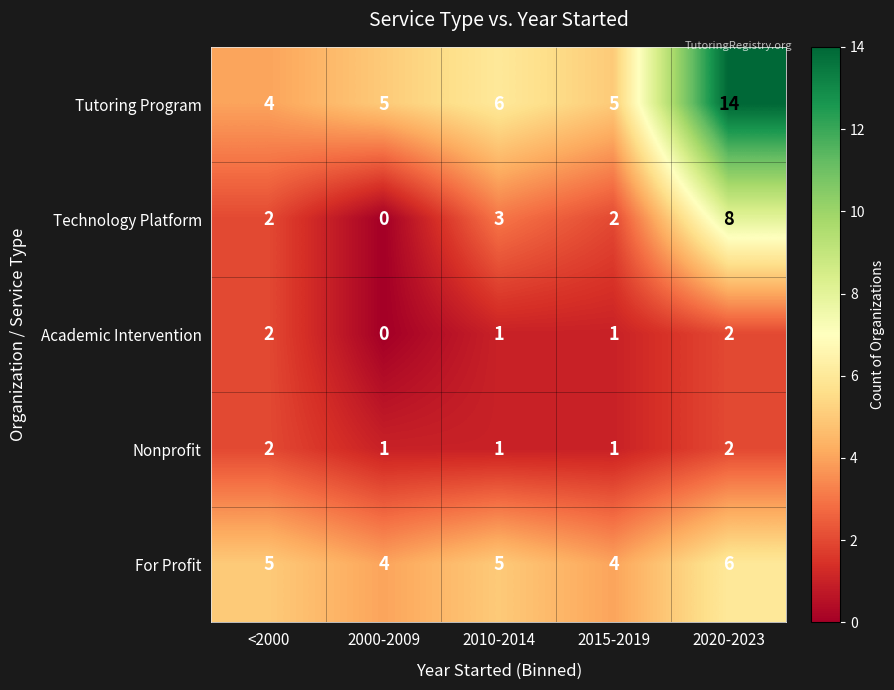

What is the greatest value displayed?

14